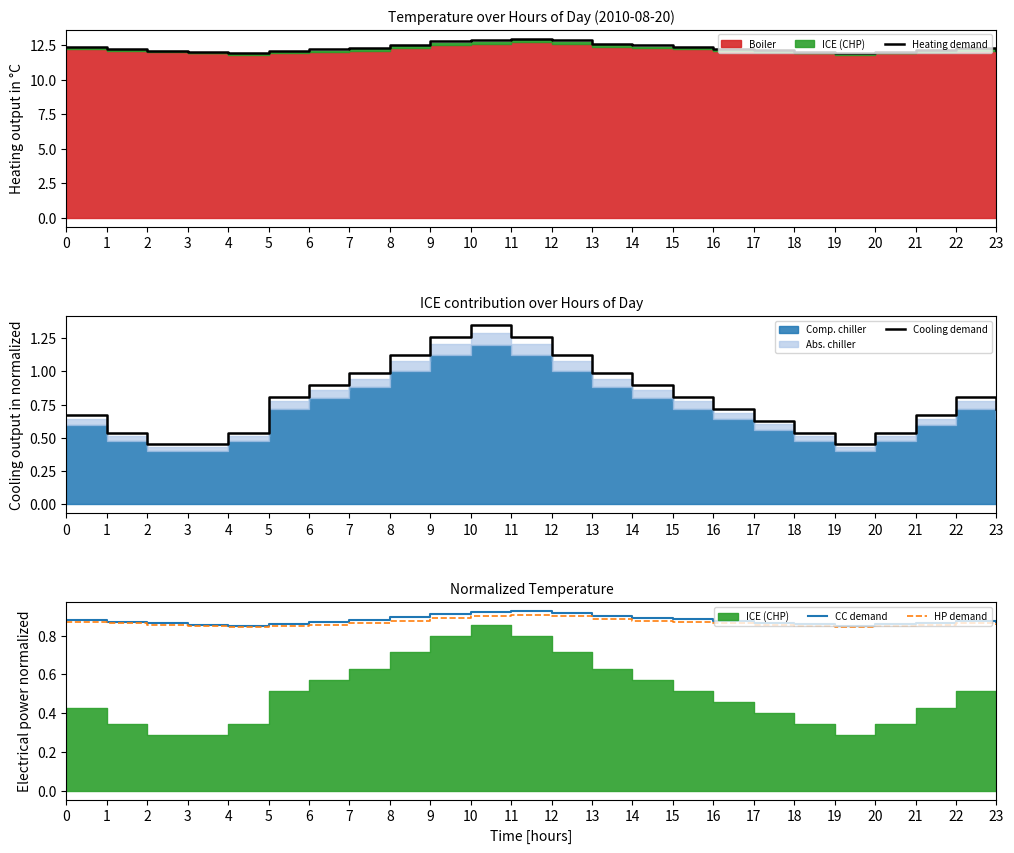

What is the difference between the maximum and minimum values in the Heating demand series?

1.1